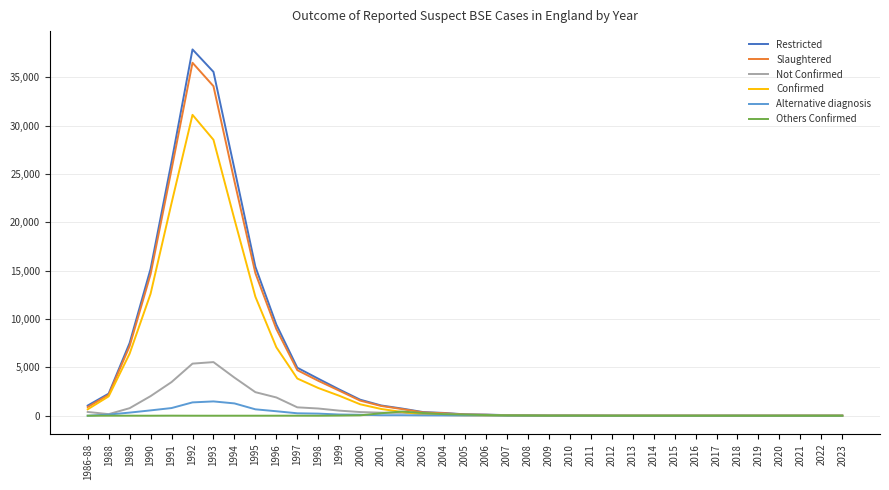

What value does the Not Confirmed series have at 2013?

2